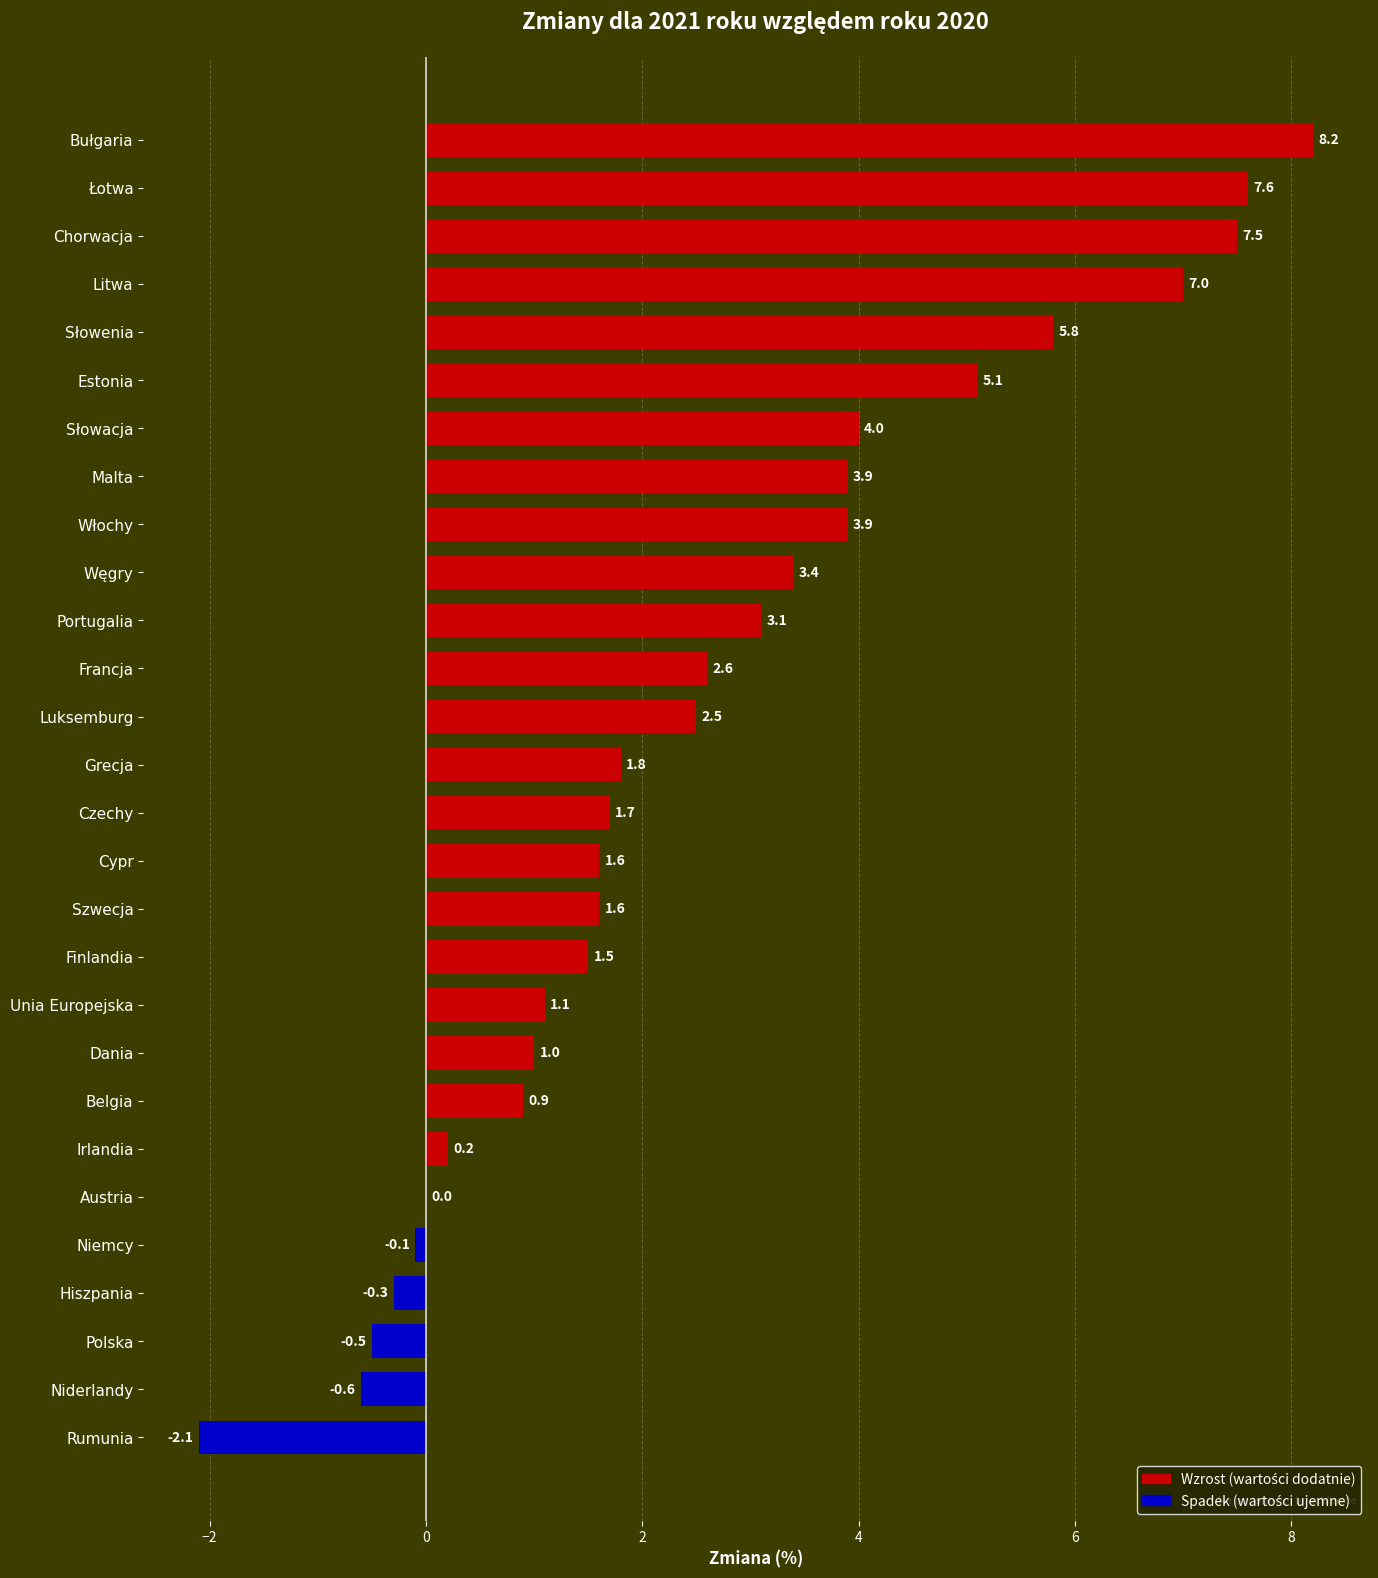

What is the maximum value shown in the chart?

8.2